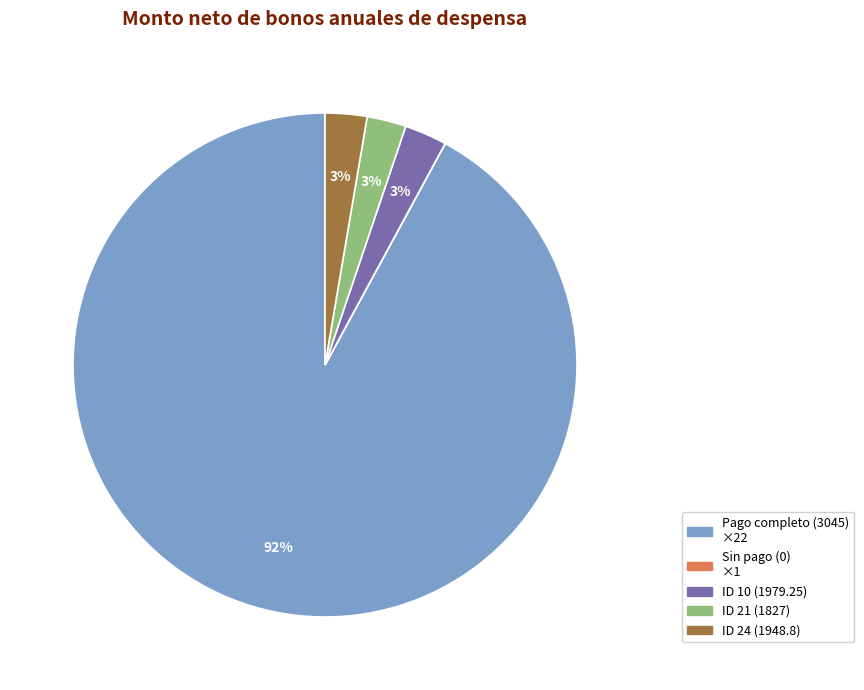

The ID 21 (1827) slice represents 3% of the pie. True or false?

True